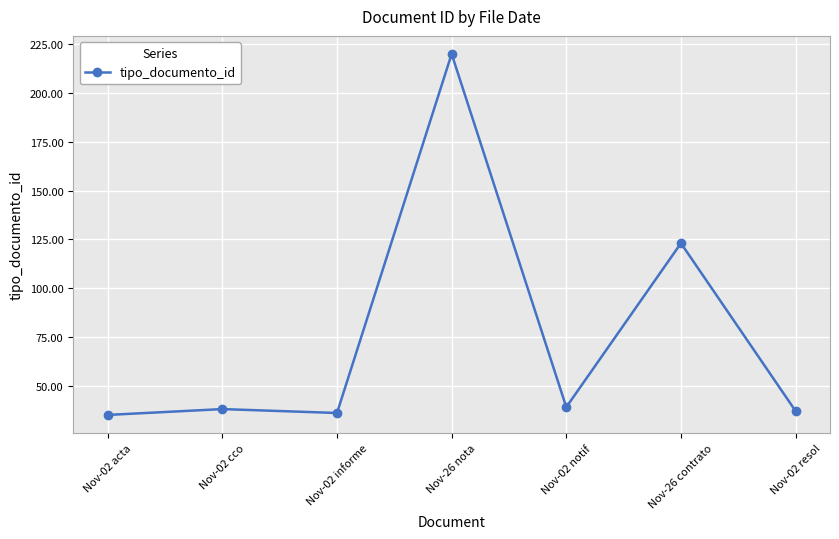

How many values are below 38?

3